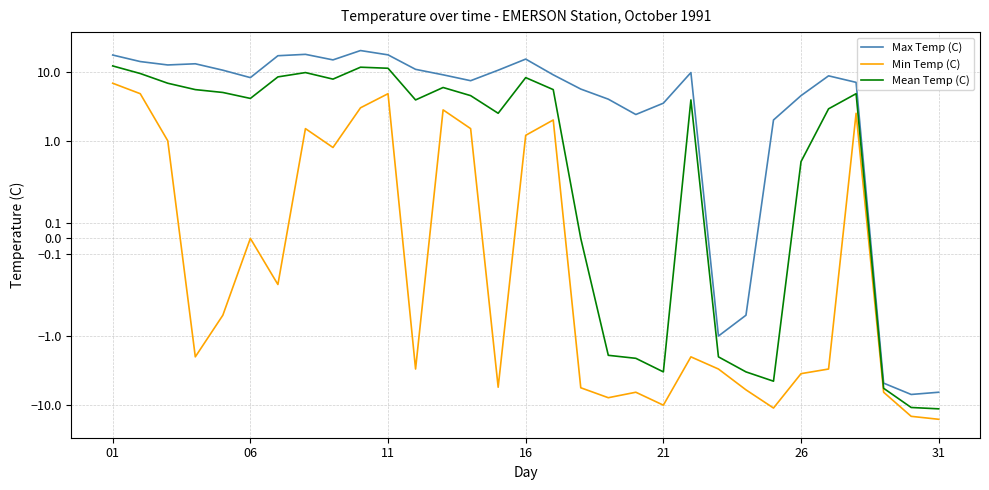

List the series in order of their overall mean, highest first.

Max Temp (C), Mean Temp (C), Min Temp (C)